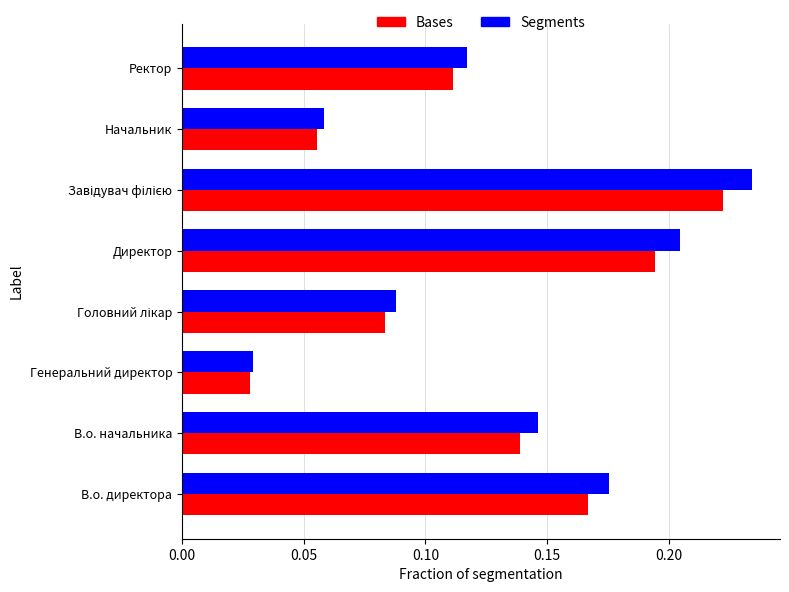

Is it true that Segments equals 0.1 at В.о. директора?

False